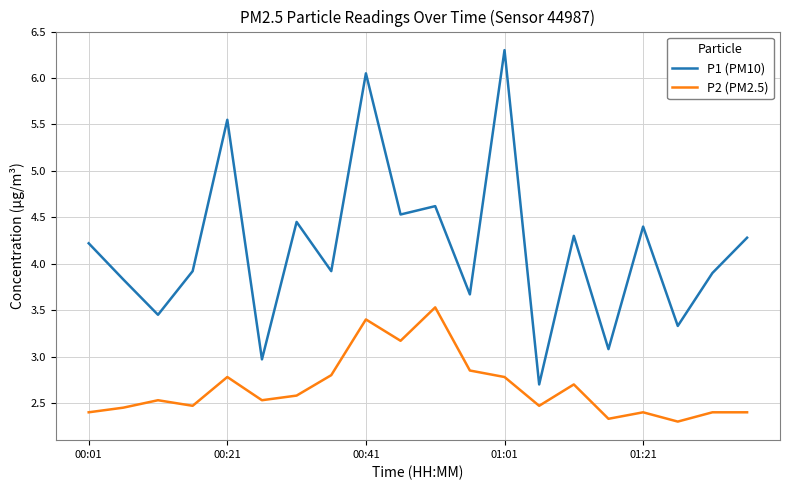

True or false: P1 (PM10) and P2 (PM2.5) cross at least once.

False